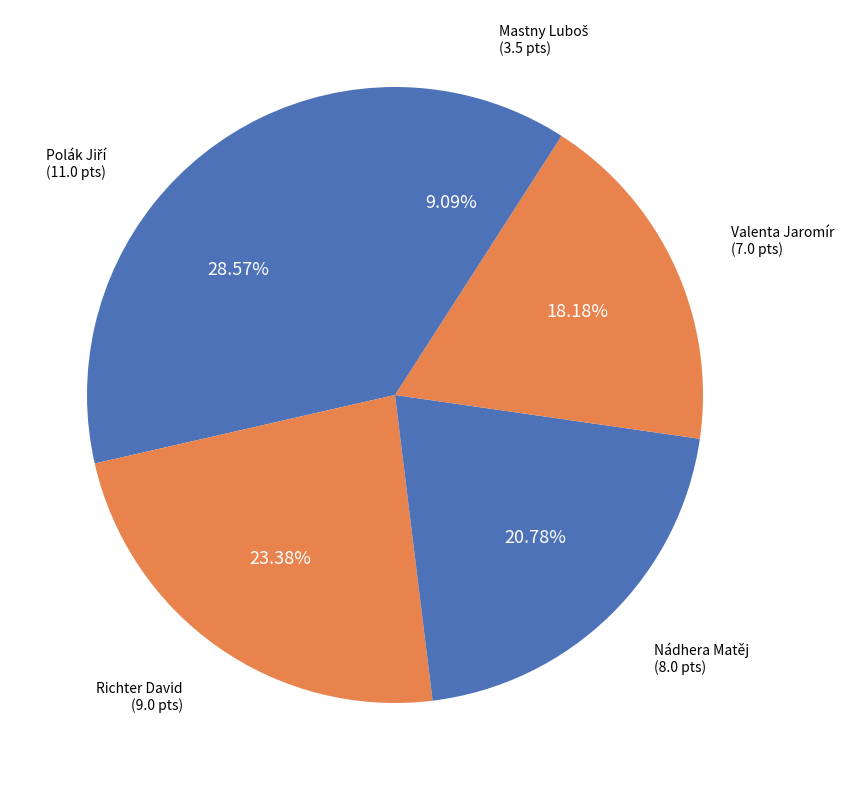

Count the number of slices in the pie.

5